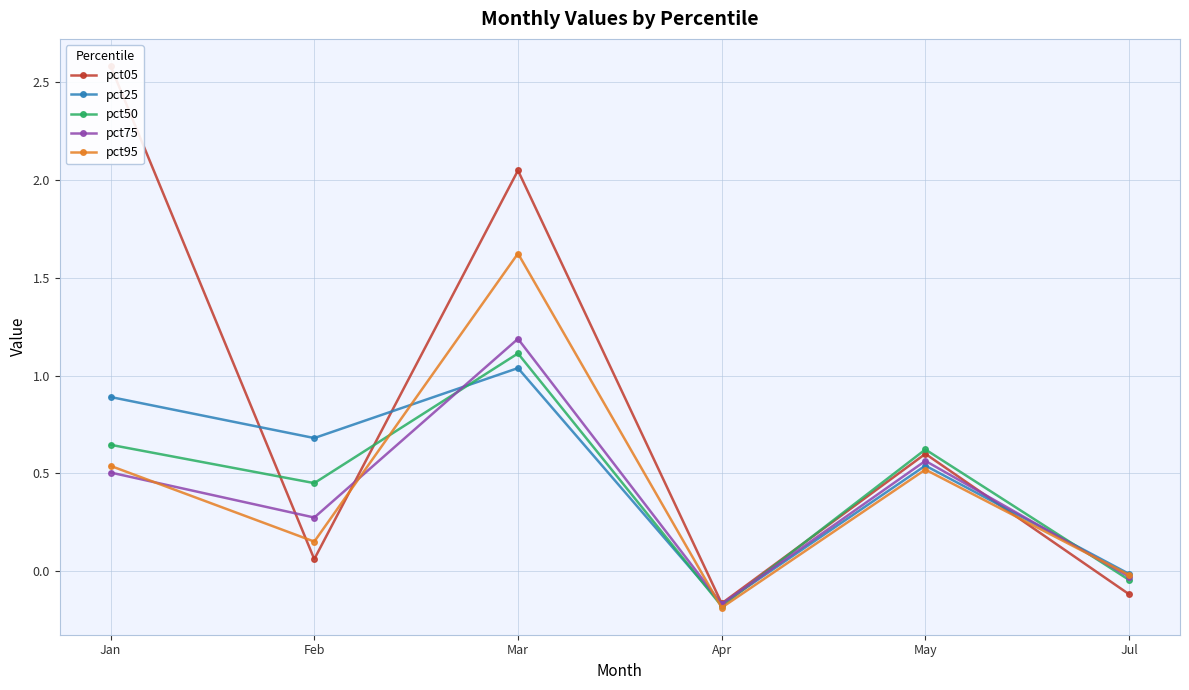

How many categories are shown in the chart?

6